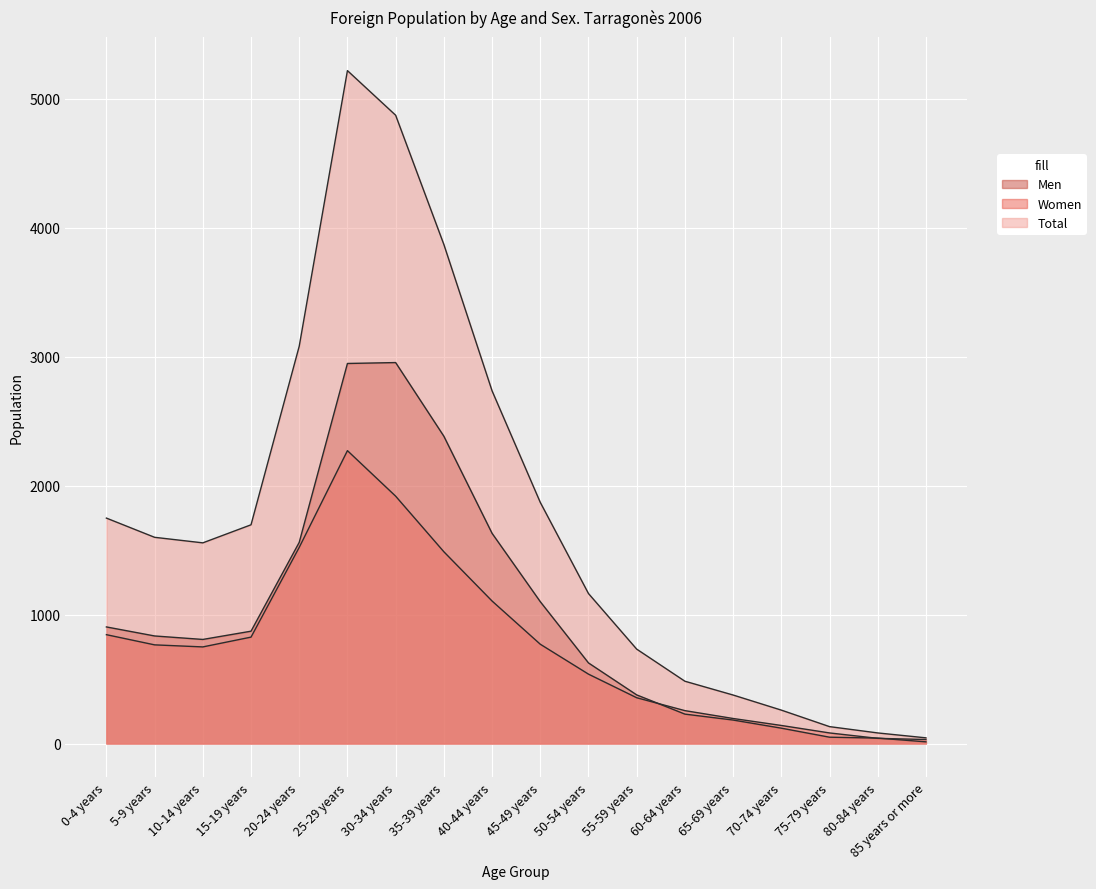

How many intersections are there between Men and Women?

3